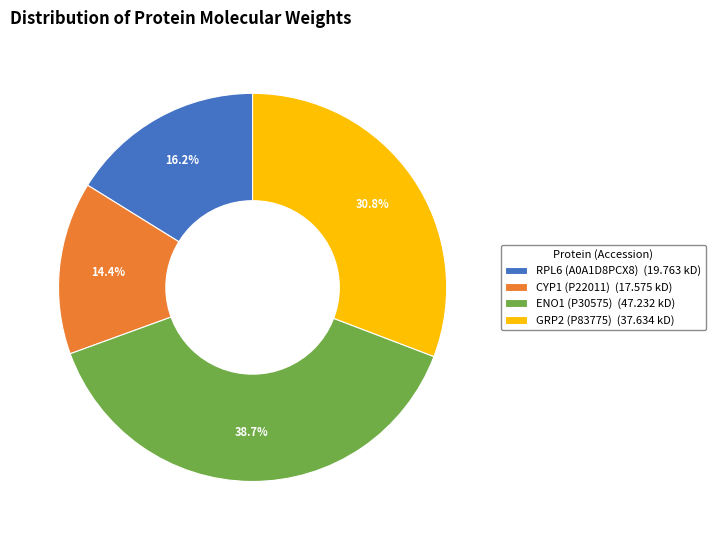

Is it true that ENO1 (P30575) is 39% of the pie?

True